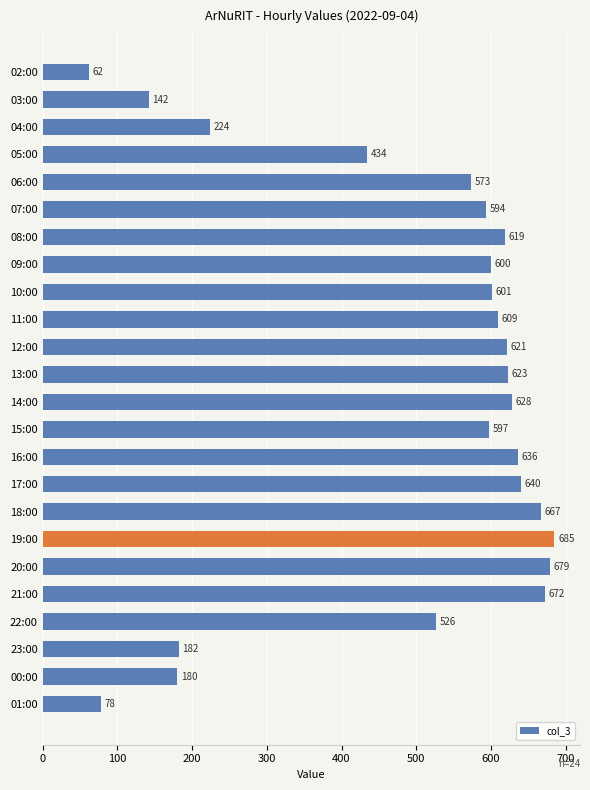

List the labels in order of value, largest first.

19:00, 20:00, 21:00, 18:00, 17:00, 16:00, 14:00, 13:00, 12:00, 08:00, 11:00, 10:00, 09:00, 15:00, 07:00, 06:00, 22:00, 05:00, 04:00, 23:00, 00:00, 03:00, 01:00, 02:00